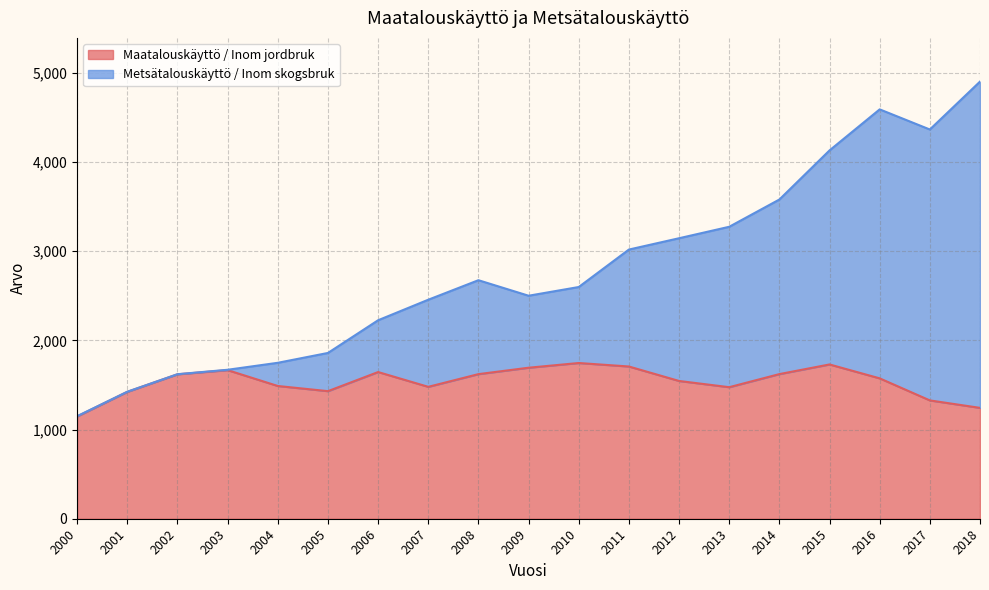

What are all the series names shown in the legend?

Maatalouskäyttö / Inom jordbruk, Metsätalouskäyttö / Inom skogsbruk